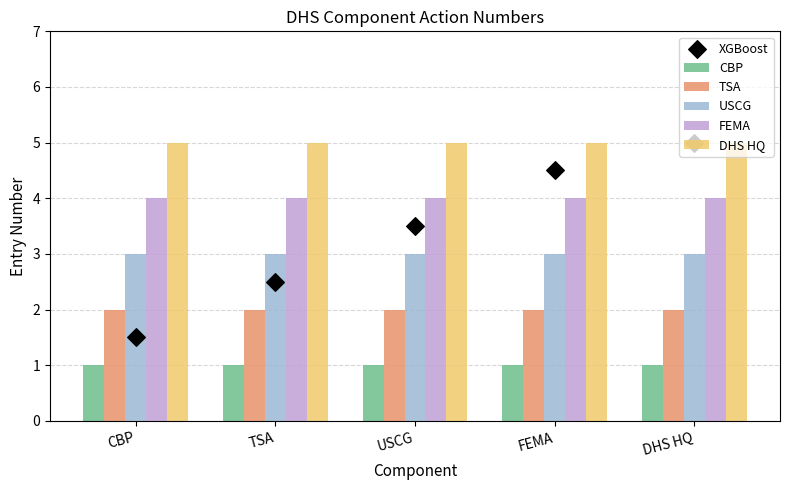

Which series contains the lowest Y value?

CBP